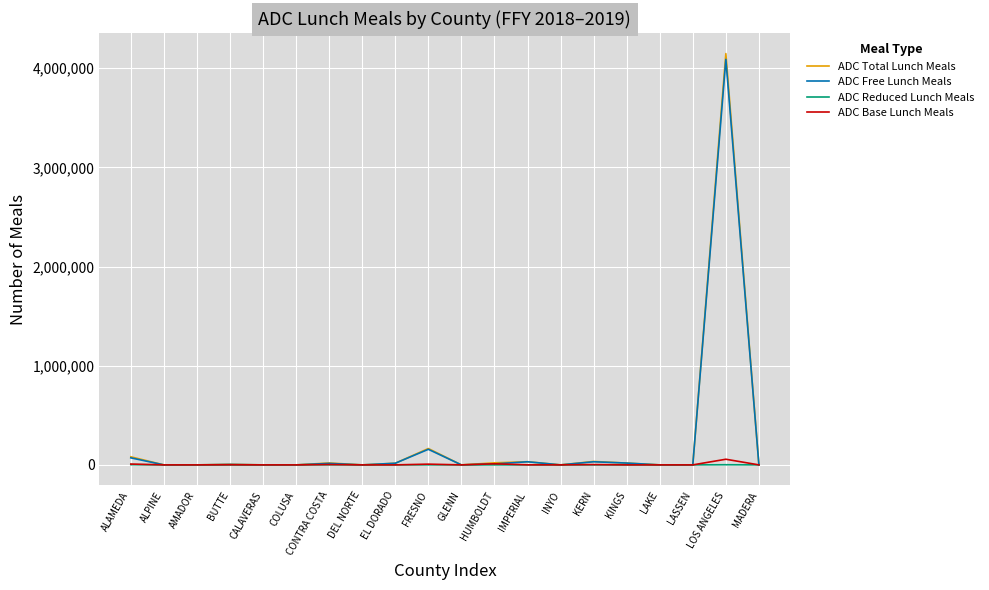

What position from the left is INYO?

14